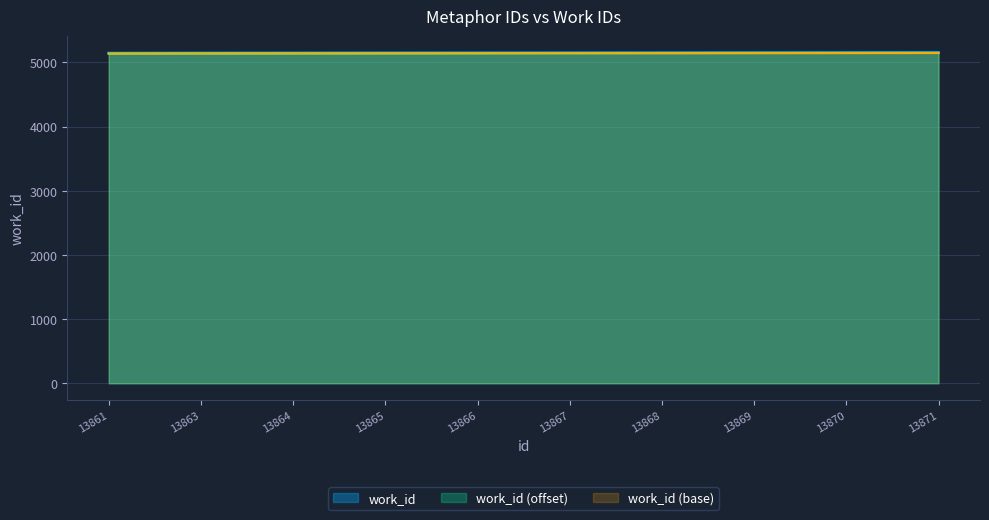

What is the sum of the values at 13871 and 13867?

10304